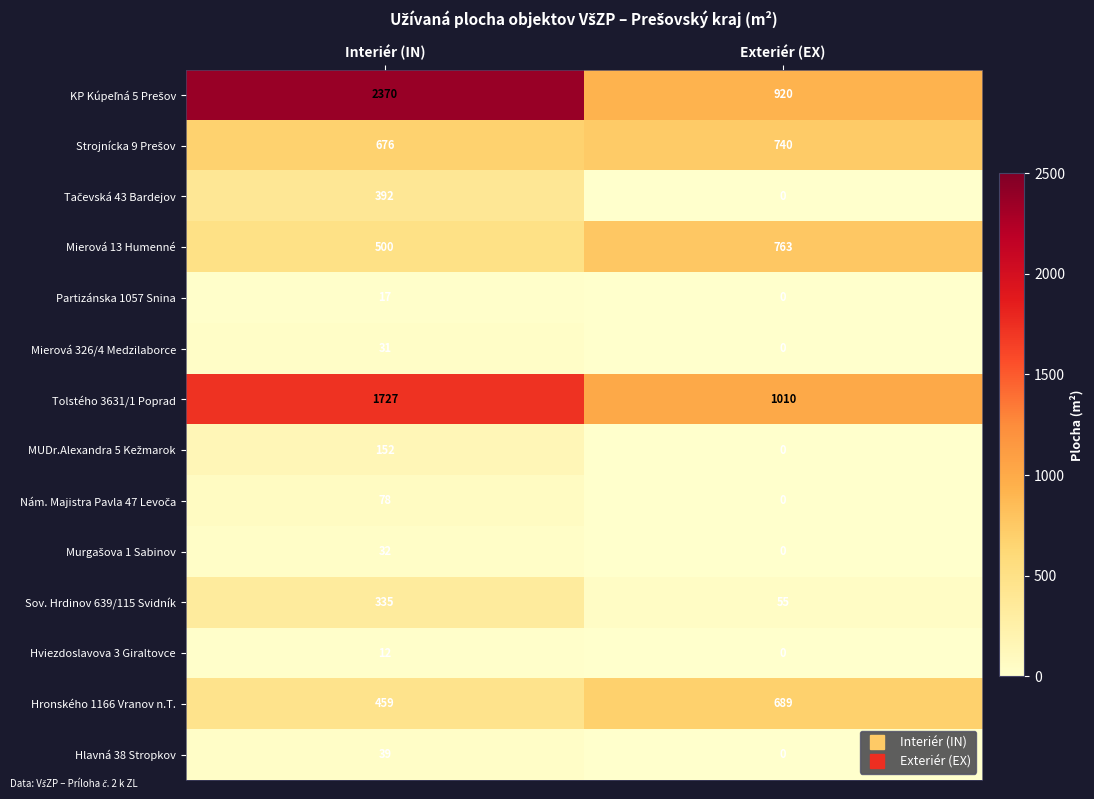

What is the spread (max minus min) of values at Interiér (IN)?

2358